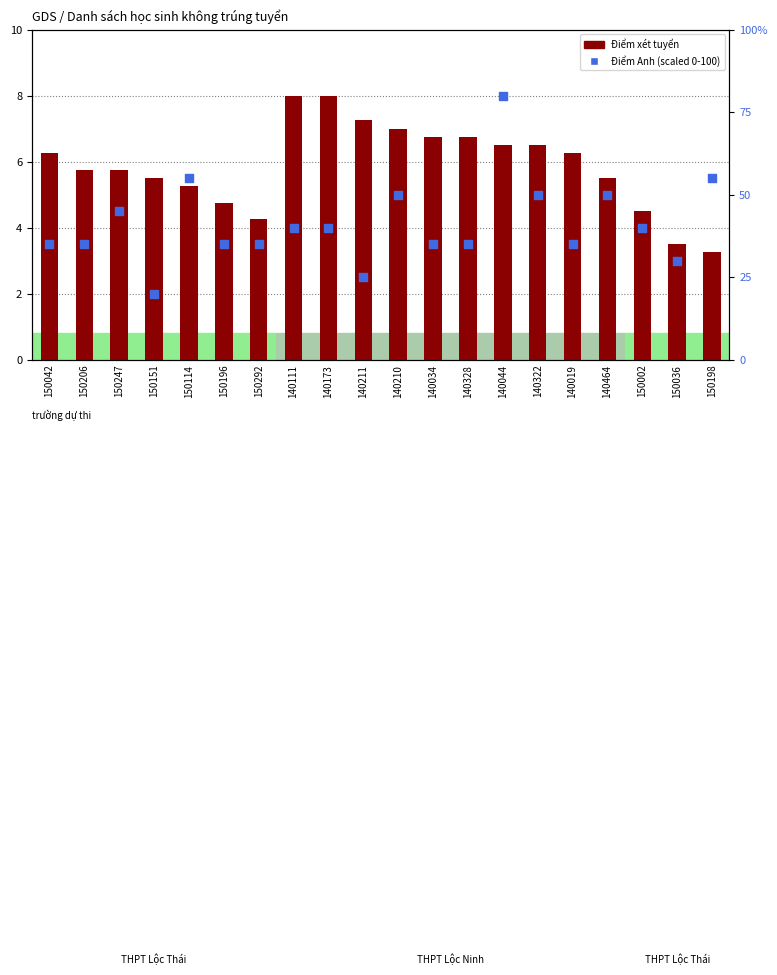

Which series reaches the minimum Y coordinate?

Điểm xét tuyển